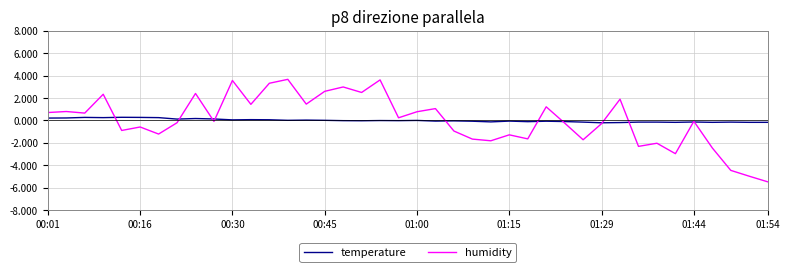

What is the smallest value displayed?

-5.5